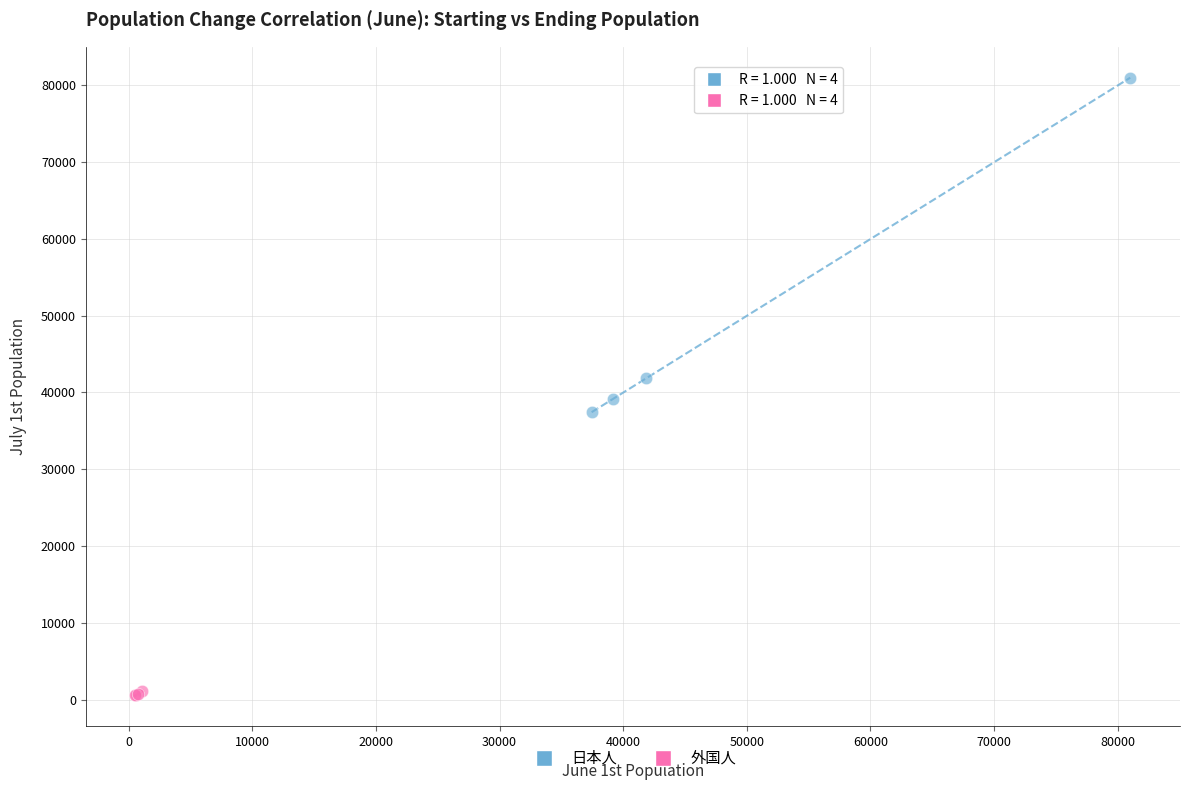

Which series contains the lowest Y value?

外国人